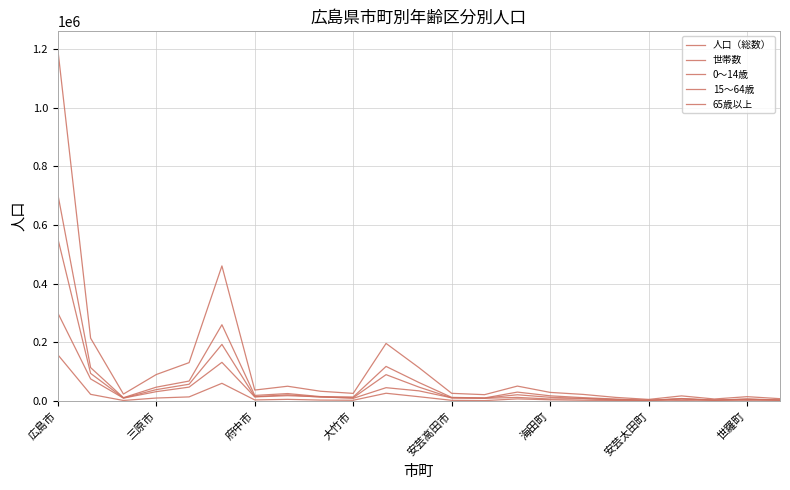

Reading left to right, extract all data points from this chart.

人口（総数）: 1200754	214592	23993	90573	131170	460930	37655	50681	33633	26319	196608	114173	26448	21930	51155	29636	22834	12582	5740	17763	7158	15125	8250
世帯数: 555123	94483	10682	39091	57519	193371	15030	21377	13794	11591	90158	47821	11060	10141	21615	12891	9422	5232	2588	7677	3437	6085	3339
0～14歳: 158290	23037	2126	10438	14313	60655	3922	5947	3438	2859	26734	14927	2621	1657	7520	4391	2886	1826	466	1805	553	1560	707
15～64歳: 706497	114245	11643	47477	68334	260383	19284	25685	15411	13975	118251	63443	12684	10656	30651	18016	11778	7021	2283	8732	3228	6893	3484
65歳以上: 300882	75706	10082	32182	47641	132167	14371	18437	14579	9406	45736	34962	11112	9572	12570	7061	8136	3716	2991	6917	3305	6342	4058